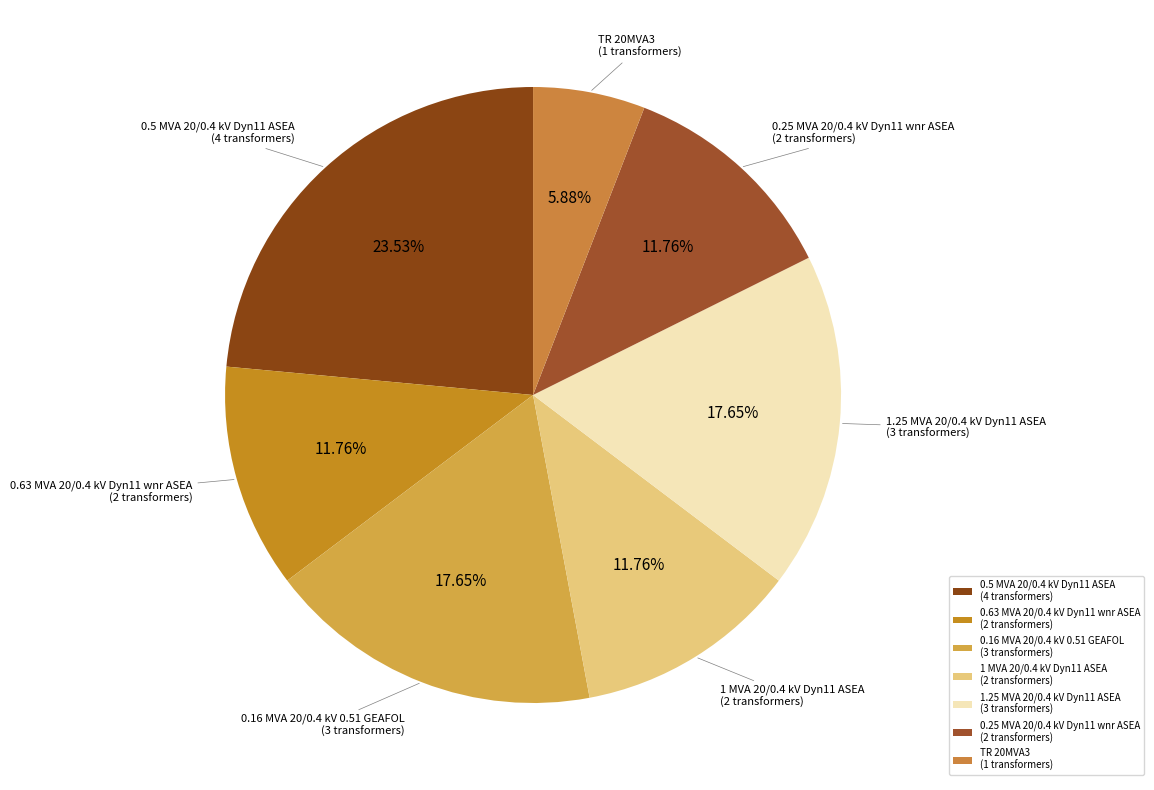

Approximately how many times larger is the value at 1.25 MVA 20/0.4 kV Dyn11 ASEA (3 transformers) compared to 1 MVA 20/0.4 kV Dyn11 ASEA (2 transformers)?

1.5